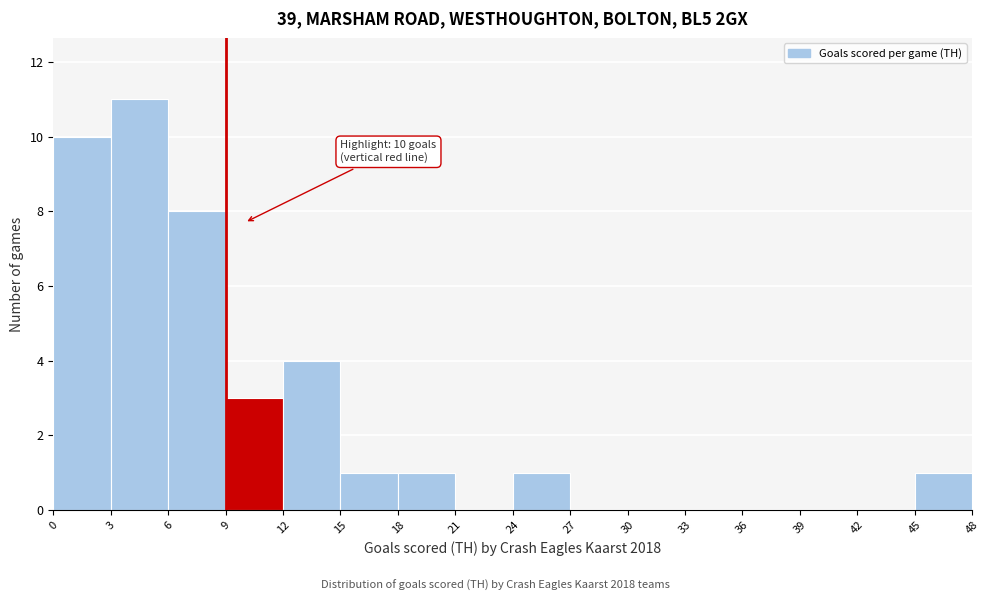

Which range on the x-axis has the tallest bar?

3 to 6